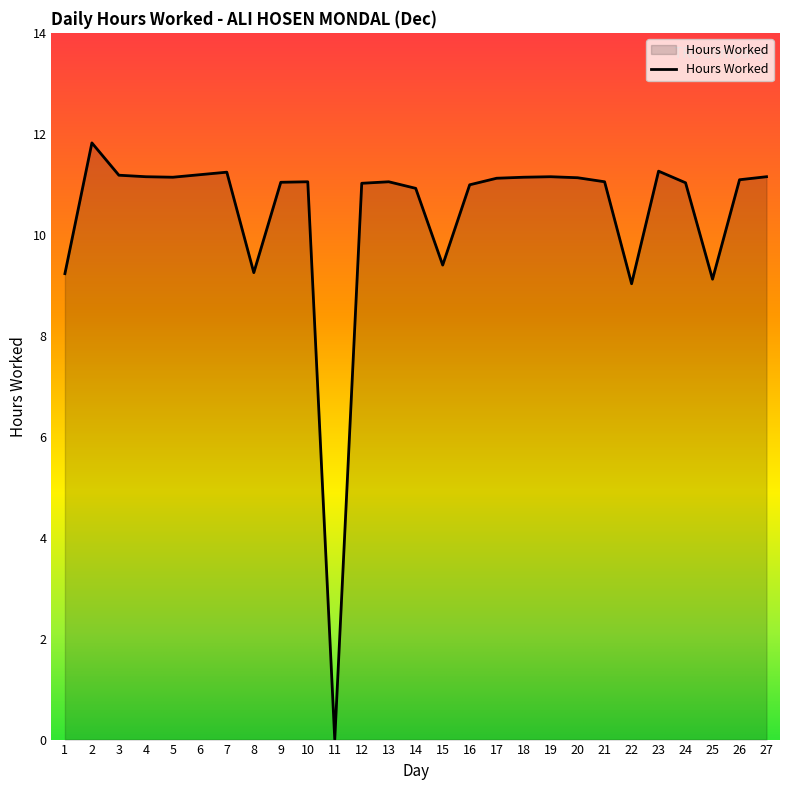

Is it true that the value at 19 is 4.3?

False